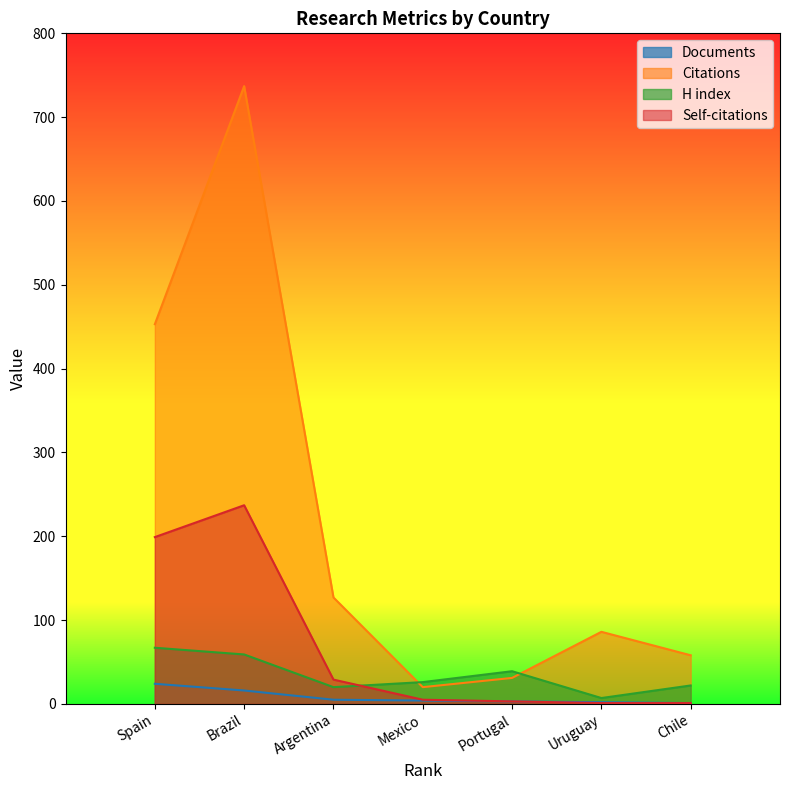

List the series in order of their peak value, lowest first.

Documents, H index, Self-citations, Citations